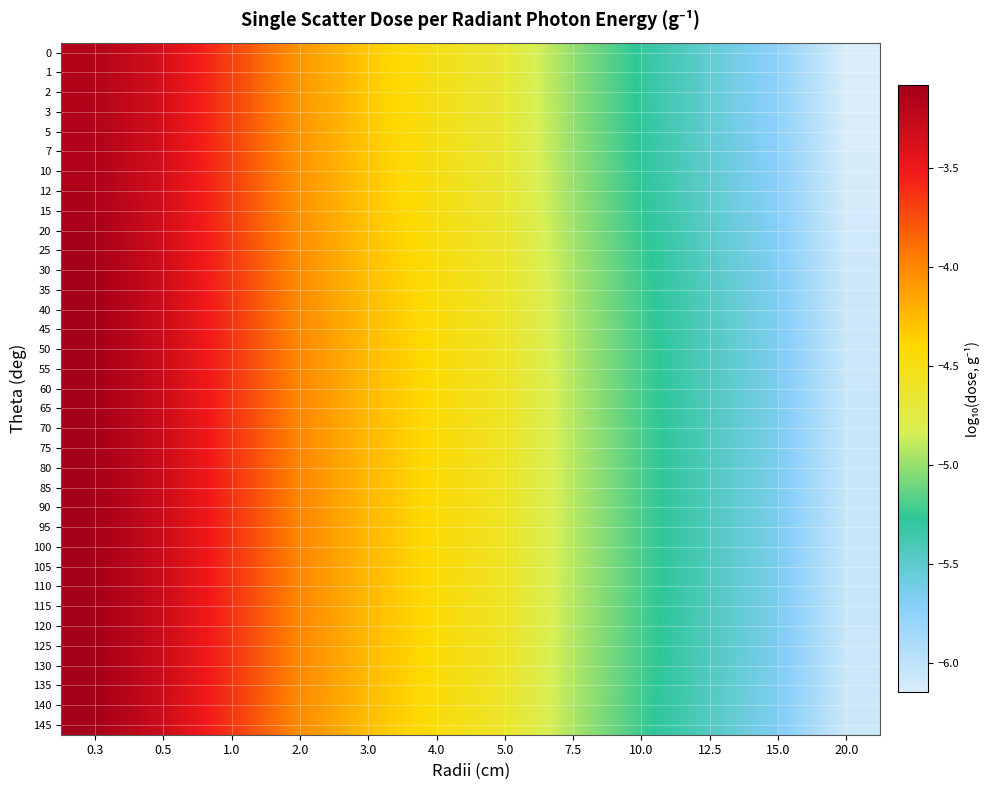

Reading left to right, what are all the values shown in this chart?

0: 0.3=-3.2	0.5=-3.4	1.0=-3.7	2.0=-4.1	3.0=-4.3	4.0=-4.5	5.0=-4.7	7.5=-5.0	10.0=-5.3	12.5=-5.5	15.0=-5.7	20.0=-6.1
1: 0.3=-3.2	0.5=-3.4	1.0=-3.7	2.0=-4.1	3.0=-4.3	4.0=-4.5	5.0=-4.7	7.5=-5.0	10.0=-5.3	12.5=-5.5	15.0=-5.7	20.0=-6.1
2: 0.3=-3.2	0.5=-3.4	1.0=-3.7	2.0=-4.1	3.0=-4.3	4.0=-4.5	5.0=-4.7	7.5=-5.0	10.0=-5.3	12.5=-5.5	15.0=-5.7	20.0=-6.1
3: 0.3=-3.2	0.5=-3.4	1.0=-3.7	2.0=-4.1	3.0=-4.3	4.0=-4.5	5.0=-4.7	7.5=-5.0	10.0=-5.3	12.5=-5.5	15.0=-5.7	20.0=-6.1
5: 0.3=-3.1	0.5=-3.4	1.0=-3.7	2.0=-4.1	3.0=-4.3	4.0=-4.5	5.0=-4.7	7.5=-5.0	10.0=-5.3	12.5=-5.5	15.0=-5.7	20.0=-6.1
7: 0.3=-3.1	0.5=-3.4	1.0=-3.7	2.0=-4.1	3.0=-4.3	4.0=-4.5	5.0=-4.7	7.5=-5.0	10.0=-5.3	12.5=-5.5	15.0=-5.7	20.0=-6.1
10: 0.3=-3.1	0.5=-3.3	1.0=-3.7	2.0=-4.1	3.0=-4.3	4.0=-4.5	5.0=-4.7	7.5=-5.0	10.0=-5.3	12.5=-5.5	15.0=-5.7	20.0=-6.1
12: 0.3=-3.1	0.5=-3.3	1.0=-3.7	2.0=-4.1	3.0=-4.3	4.0=-4.5	5.0=-4.7	7.5=-5.0	10.0=-5.3	12.5=-5.5	15.0=-5.7	20.0=-6.1
15: 0.3=-3.1	0.5=-3.3	1.0=-3.7	2.0=-4.0	3.0=-4.3	4.0=-4.5	5.0=-4.7	7.5=-5.0	10.0=-5.3	12.5=-5.5	15.0=-5.7	20.0=-6.1
20: 0.3=-3.1	0.5=-3.3	1.0=-3.7	2.0=-4.0	3.0=-4.3	4.0=-4.5	5.0=-4.6	7.5=-5.0	10.0=-5.2	12.5=-5.5	15.0=-5.7	20.0=-6.1
25: 0.3=-3.1	0.5=-3.3	1.0=-3.7	2.0=-4.0	3.0=-4.3	4.0=-4.5	5.0=-4.6	7.5=-5.0	10.0=-5.2	12.5=-5.5	15.0=-5.7	20.0=-6.1
30: 0.3=-3.1	0.5=-3.3	1.0=-3.6	2.0=-4.0	3.0=-4.3	4.0=-4.5	5.0=-4.6	7.5=-5.0	10.0=-5.2	12.5=-5.5	15.0=-5.7	20.0=-6.1
35: 0.3=-3.1	0.5=-3.3	1.0=-3.6	2.0=-4.0	3.0=-4.3	4.0=-4.5	5.0=-4.6	7.5=-4.9	10.0=-5.2	12.5=-5.5	15.0=-5.7	20.0=-6.1
40: 0.3=-3.1	0.5=-3.3	1.0=-3.6	2.0=-4.0	3.0=-4.3	4.0=-4.5	5.0=-4.6	7.5=-4.9	10.0=-5.2	12.5=-5.5	15.0=-5.7	20.0=-6.1
45: 0.3=-3.1	0.5=-3.3	1.0=-3.6	2.0=-4.0	3.0=-4.3	4.0=-4.4	5.0=-4.6	7.5=-4.9	10.0=-5.2	12.5=-5.4	15.0=-5.7	20.0=-6.1
50: 0.3=-3.1	0.5=-3.3	1.0=-3.6	2.0=-4.0	3.0=-4.3	4.0=-4.4	5.0=-4.6	7.5=-4.9	10.0=-5.2	12.5=-5.4	15.0=-5.7	20.0=-6.1
55: 0.3=-3.1	0.5=-3.3	1.0=-3.6	2.0=-4.0	3.0=-4.2	4.0=-4.4	5.0=-4.6	7.5=-4.9	10.0=-5.2	12.5=-5.4	15.0=-5.7	20.0=-6.1
60: 0.3=-3.1	0.5=-3.3	1.0=-3.6	2.0=-4.0	3.0=-4.2	4.0=-4.4	5.0=-4.6	7.5=-4.9	10.0=-5.2	12.5=-5.4	15.0=-5.7	20.0=-6.1
65: 0.3=-3.1	0.5=-3.3	1.0=-3.6	2.0=-4.0	3.0=-4.2	4.0=-4.4	5.0=-4.6	7.5=-4.9	10.0=-5.2	12.5=-5.4	15.0=-5.7	20.0=-6.0
70: 0.3=-3.1	0.5=-3.3	1.0=-3.6	2.0=-4.0	3.0=-4.2	4.0=-4.4	5.0=-4.6	7.5=-4.9	10.0=-5.2	12.5=-5.4	15.0=-5.7	20.0=-6.0
75: 0.3=-3.1	0.5=-3.3	1.0=-3.6	2.0=-4.0	3.0=-4.2	4.0=-4.4	5.0=-4.6	7.5=-4.9	10.0=-5.2	12.5=-5.4	15.0=-5.7	20.0=-6.0
80: 0.3=-3.1	0.5=-3.3	1.0=-3.6	2.0=-4.0	3.0=-4.2	4.0=-4.4	5.0=-4.6	7.5=-4.9	10.0=-5.2	12.5=-5.4	15.0=-5.7	20.0=-6.0
85: 0.3=-3.1	0.5=-3.3	1.0=-3.6	2.0=-4.0	3.0=-4.2	4.0=-4.4	5.0=-4.6	7.5=-4.9	10.0=-5.2	12.5=-5.4	15.0=-5.7	20.0=-6.0
90: 0.3=-3.1	0.5=-3.3	1.0=-3.6	2.0=-4.0	3.0=-4.2	4.0=-4.4	5.0=-4.6	7.5=-4.9	10.0=-5.2	12.5=-5.4	15.0=-5.7	20.0=-6.0
95: 0.3=-3.1	0.5=-3.3	1.0=-3.6	2.0=-4.0	3.0=-4.2	4.0=-4.4	5.0=-4.6	7.5=-4.9	10.0=-5.2	12.5=-5.4	15.0=-5.7	20.0=-6.0
100: 0.3=-3.1	0.5=-3.3	1.0=-3.6	2.0=-4.0	3.0=-4.2	4.0=-4.4	5.0=-4.6	7.5=-4.9	10.0=-5.2	12.5=-5.4	15.0=-5.7	20.0=-6.0
105: 0.3=-3.1	0.5=-3.3	1.0=-3.6	2.0=-4.0	3.0=-4.2	4.0=-4.4	5.0=-4.6	7.5=-4.9	10.0=-5.2	12.5=-5.4	15.0=-5.7	20.0=-6.0
110: 0.3=-3.1	0.5=-3.3	1.0=-3.6	2.0=-4.0	3.0=-4.2	4.0=-4.4	5.0=-4.6	7.5=-4.9	10.0=-5.2	12.5=-5.4	15.0=-5.7	20.0=-6.0
115: 0.3=-3.1	0.5=-3.3	1.0=-3.6	2.0=-4.0	3.0=-4.2	4.0=-4.4	5.0=-4.6	7.5=-4.9	10.0=-5.2	12.5=-5.4	15.0=-5.7	20.0=-6.0
120: 0.3=-3.1	0.5=-3.3	1.0=-3.6	2.0=-4.0	3.0=-4.2	4.0=-4.4	5.0=-4.6	7.5=-4.9	10.0=-5.2	12.5=-5.4	15.0=-5.7	20.0=-6.1
125: 0.3=-3.1	0.5=-3.3	1.0=-3.6	2.0=-4.0	3.0=-4.2	4.0=-4.4	5.0=-4.6	7.5=-4.9	10.0=-5.2	12.5=-5.4	15.0=-5.7	20.0=-6.1
130: 0.3=-3.1	0.5=-3.3	1.0=-3.6	2.0=-4.0	3.0=-4.3	4.0=-4.4	5.0=-4.6	7.5=-4.9	10.0=-5.2	12.5=-5.4	15.0=-5.7	20.0=-6.1
135: 0.3=-3.1	0.5=-3.3	1.0=-3.6	2.0=-4.0	3.0=-4.3	4.0=-4.4	5.0=-4.6	7.5=-4.9	10.0=-5.2	12.5=-5.5	15.0=-5.7	20.0=-6.1
140: 0.3=-3.1	0.5=-3.3	1.0=-3.6	2.0=-4.0	3.0=-4.3	4.0=-4.5	5.0=-4.6	7.5=-4.9	10.0=-5.2	12.5=-5.5	15.0=-5.7	20.0=-6.1
145: 0.3=-3.1	0.5=-3.3	1.0=-3.6	2.0=-4.0	3.0=-4.3	4.0=-4.5	5.0=-4.6	7.5=-5.0	10.0=-5.2	12.5=-5.5	15.0=-5.7	20.0=-6.1